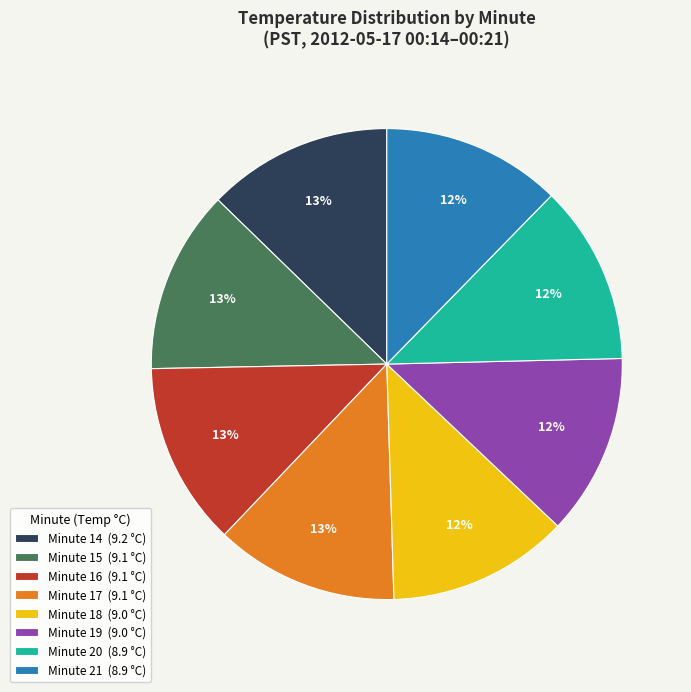

Combined, do Minute 16 (9.1 °C) and Minute 20 (8.9 °C) account for over 50%?

No